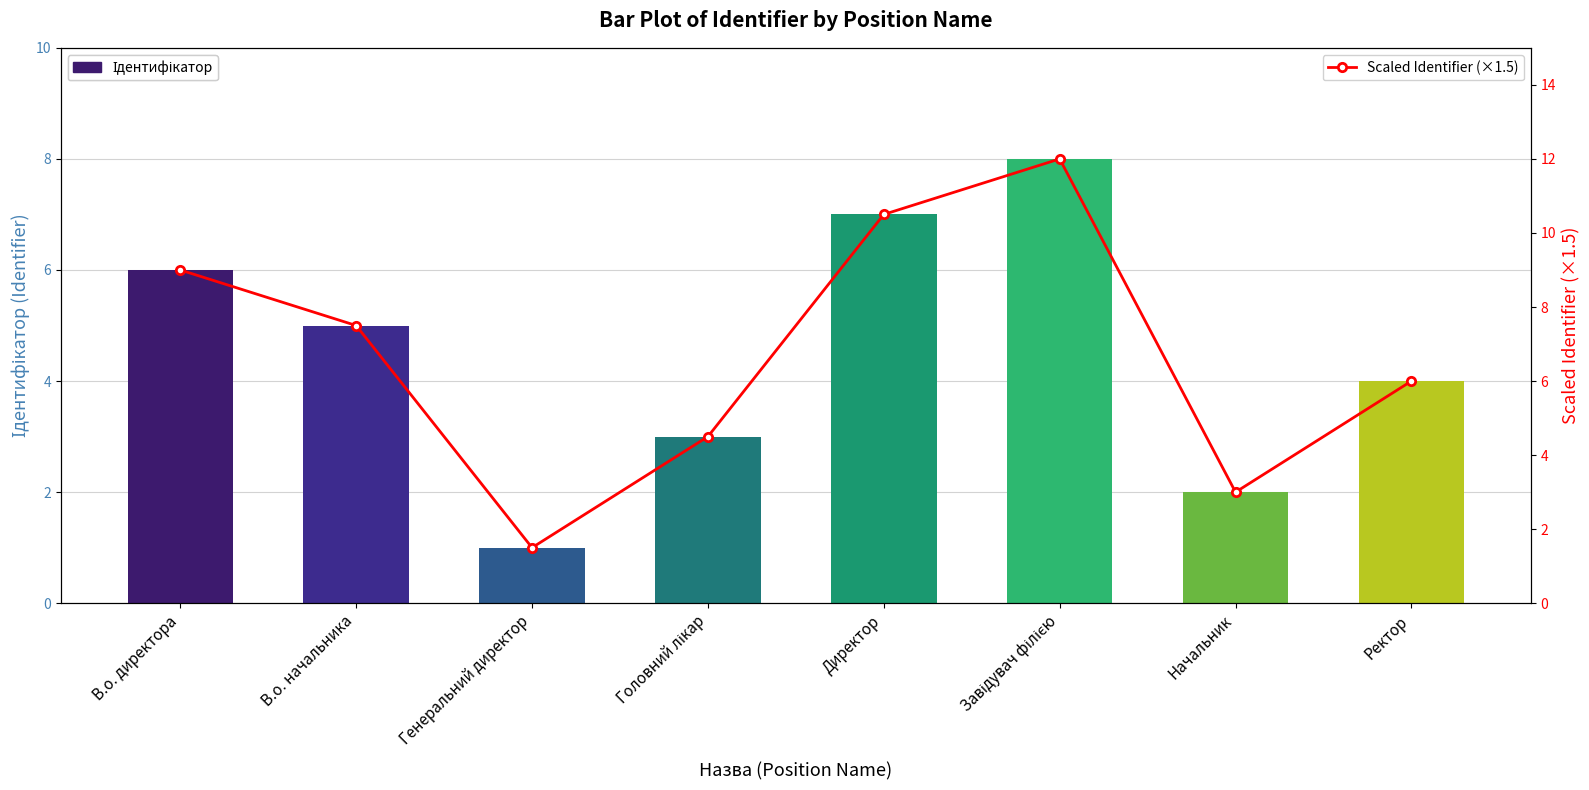

Which label corresponds to the largest value in the chart?

Завідувач філією